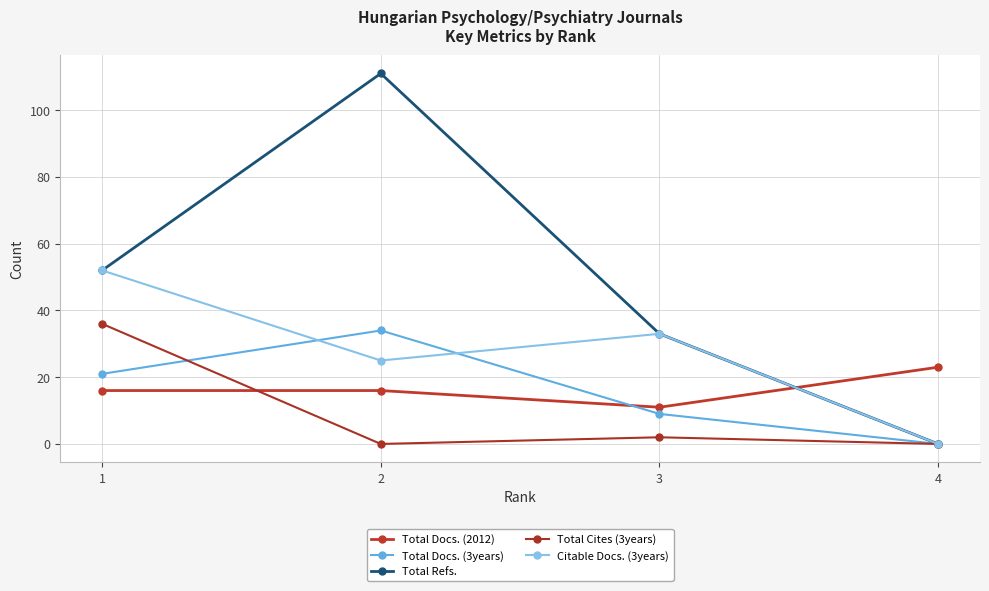

How many positive values does the Citable Docs. (3years) series have?

3